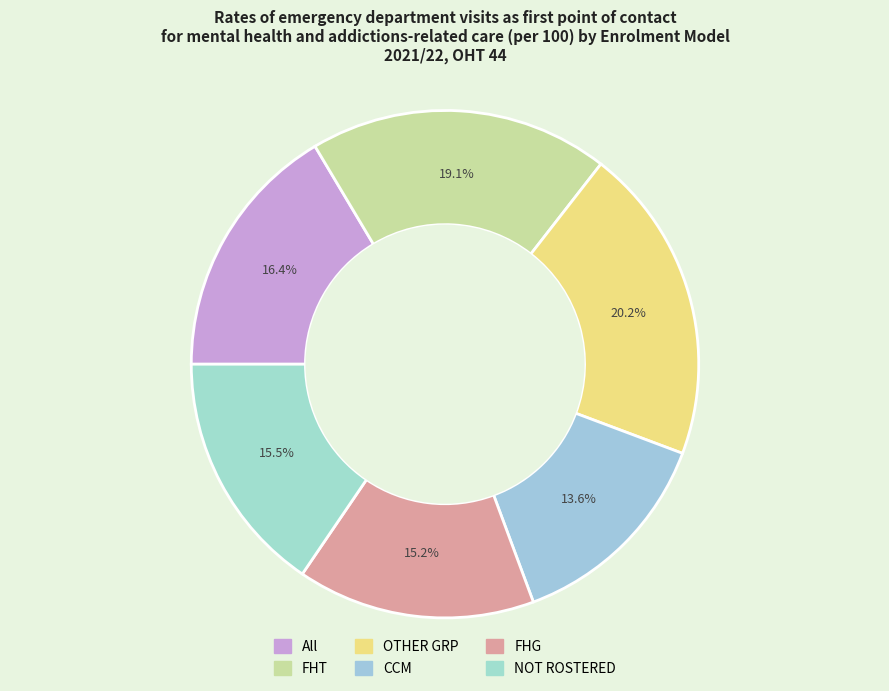

How many segments does this pie chart have?

6